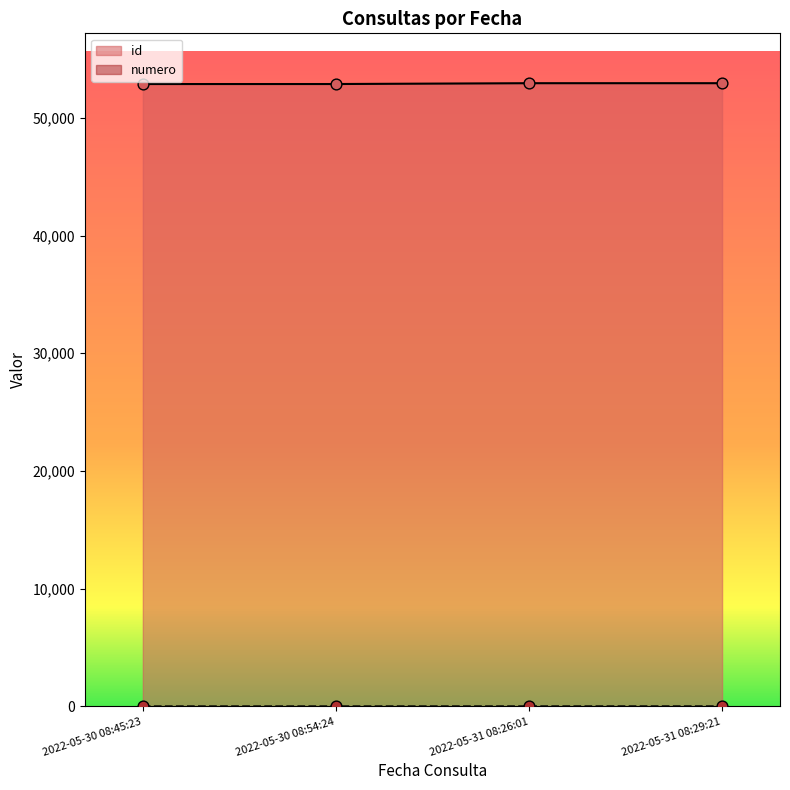

Which series has the largest total across all categories?

id